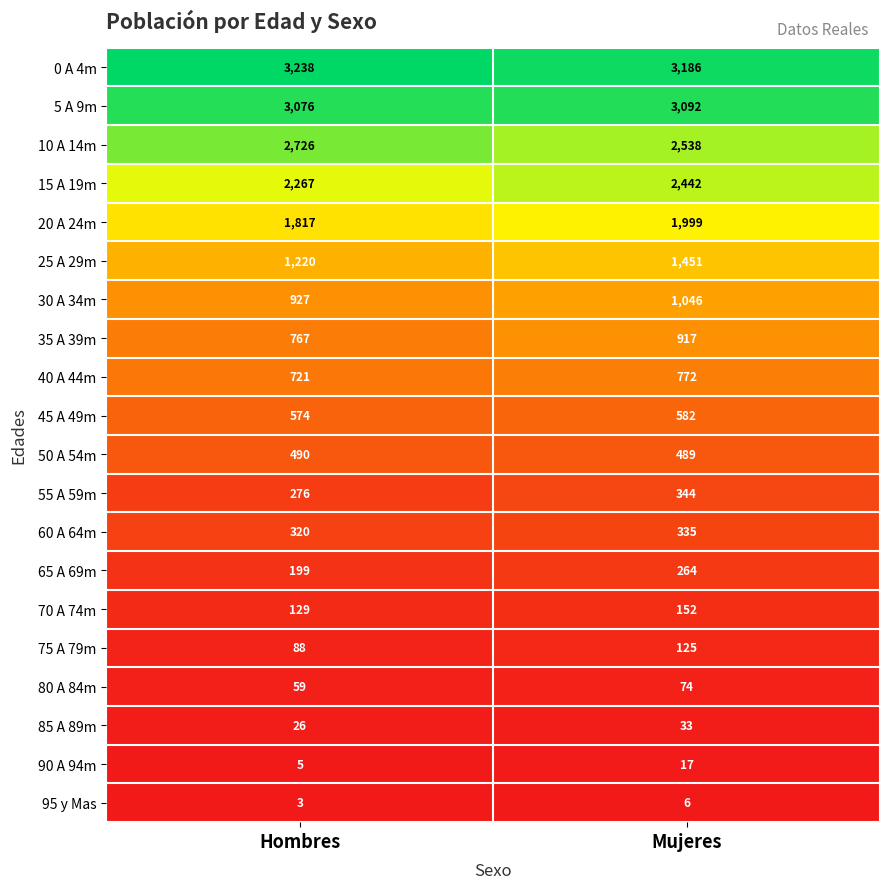

What is the difference between the 90 A 94m values at Mujeres and Hombres?

12